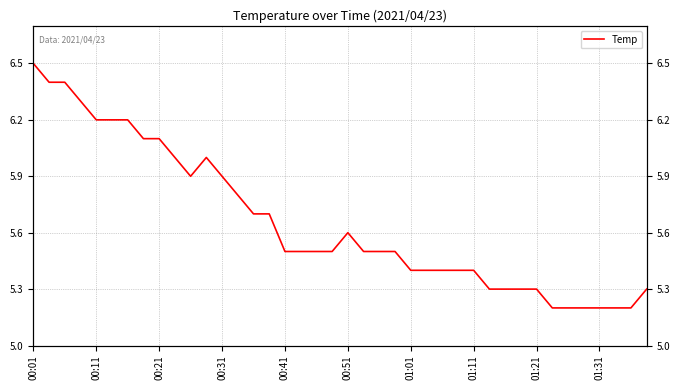

How many lines are shown in the chart?

1